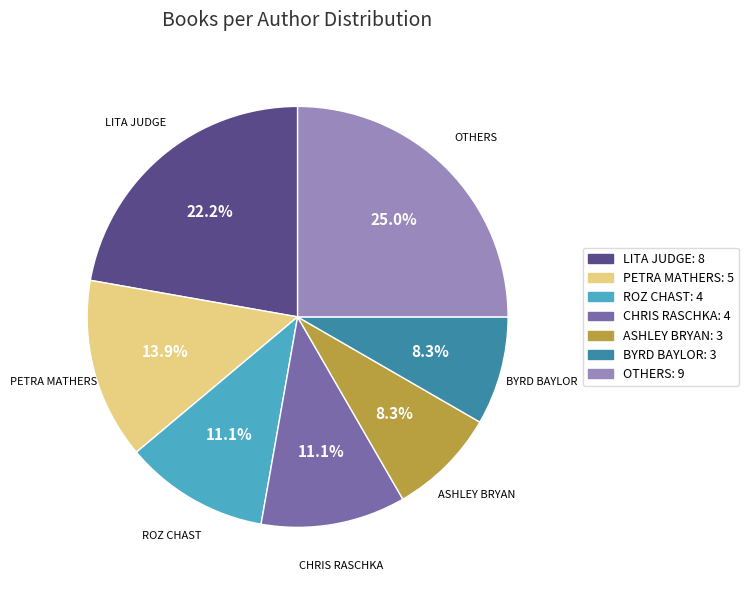

Is there a majority slice in this chart?

No